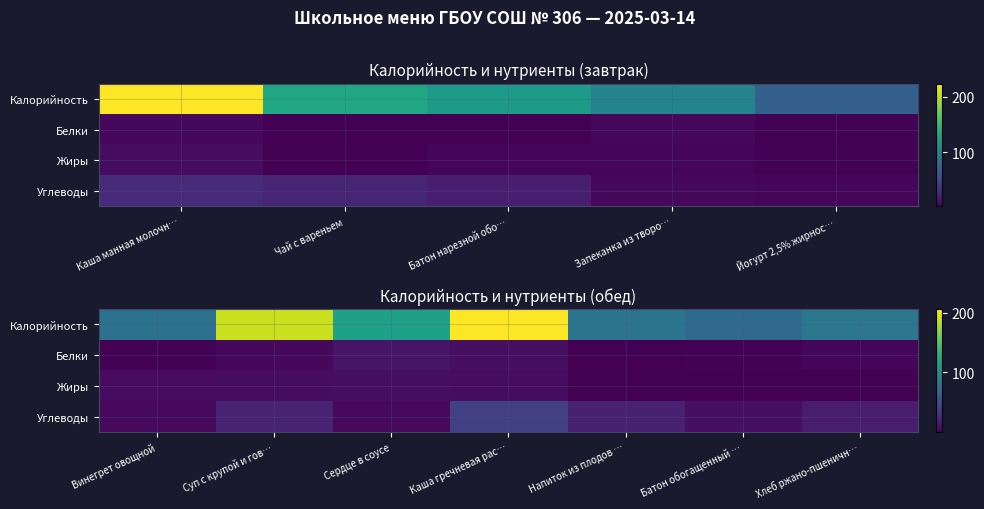

Rank the series by their maximum value, from lowest to highest.

Жиры, Белки, Углеводы, Калорийность